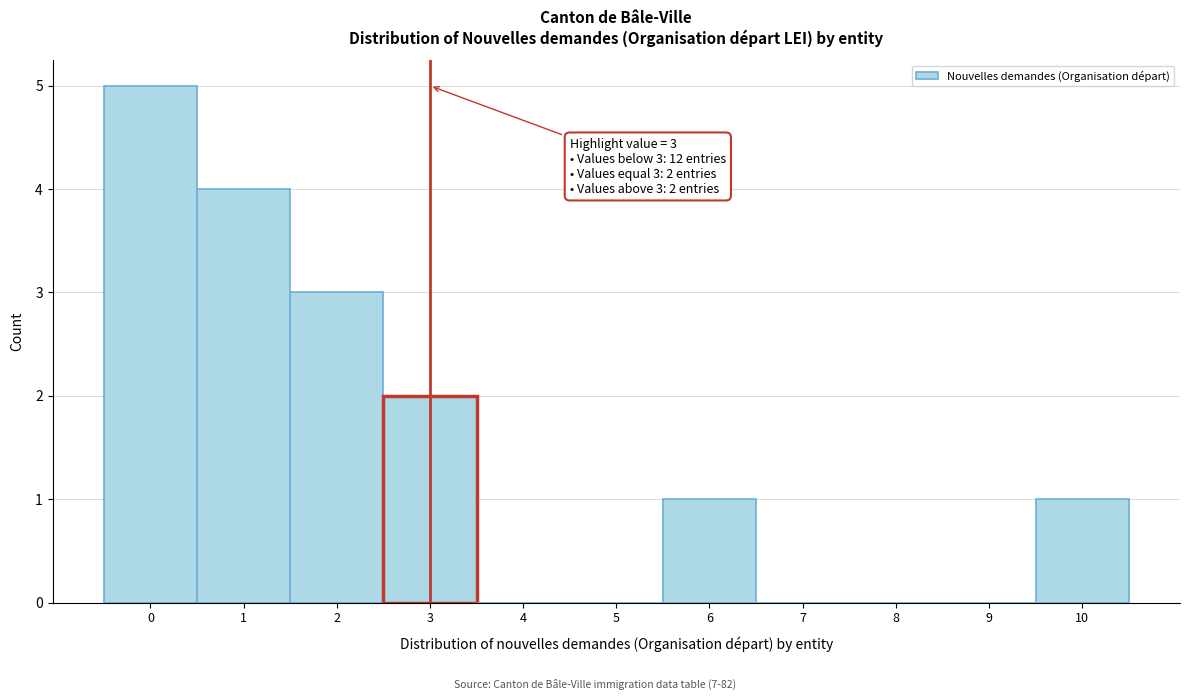

Over which range of the x-axis is the bar tallest?

-0.5 to 0.5